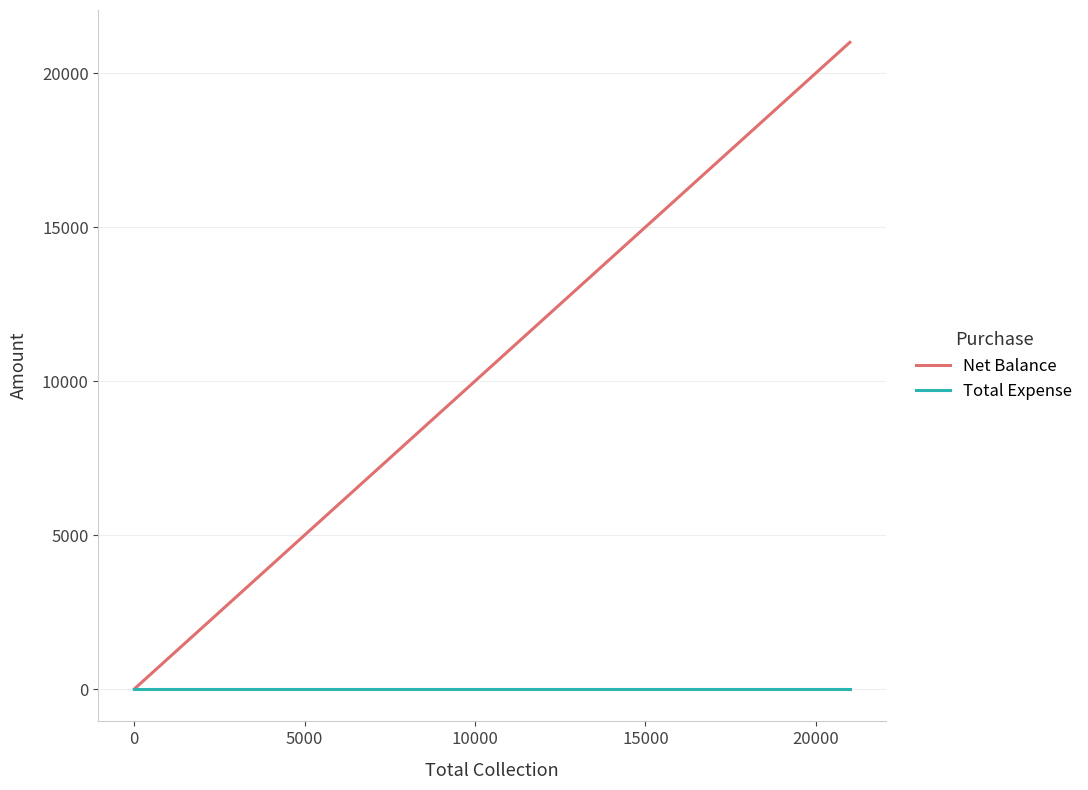

What is the average value of the Net Balance series?

8400